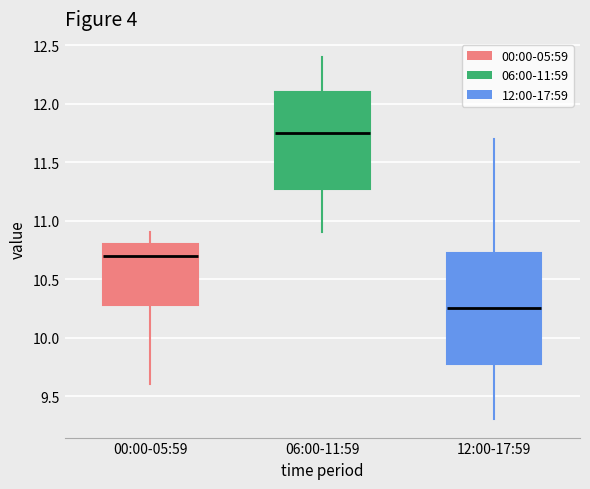

Comparing the boxes themselves (not the whiskers), which one is the tallest?

12:00-17:59